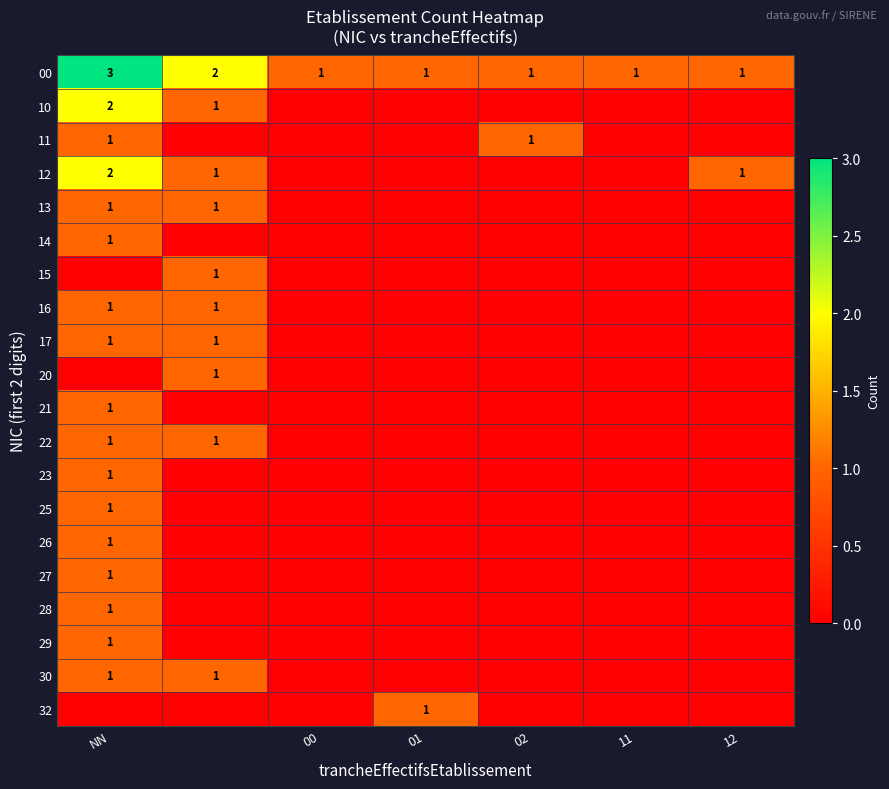

Is it true that 29 equals 0 at NN?

False